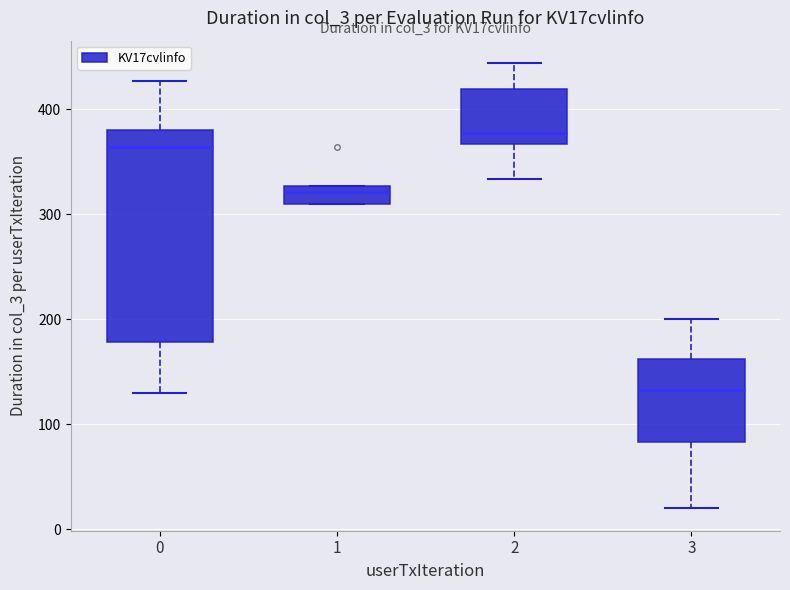

Comparing the boxes themselves (not the whiskers), which one is the tallest?

0